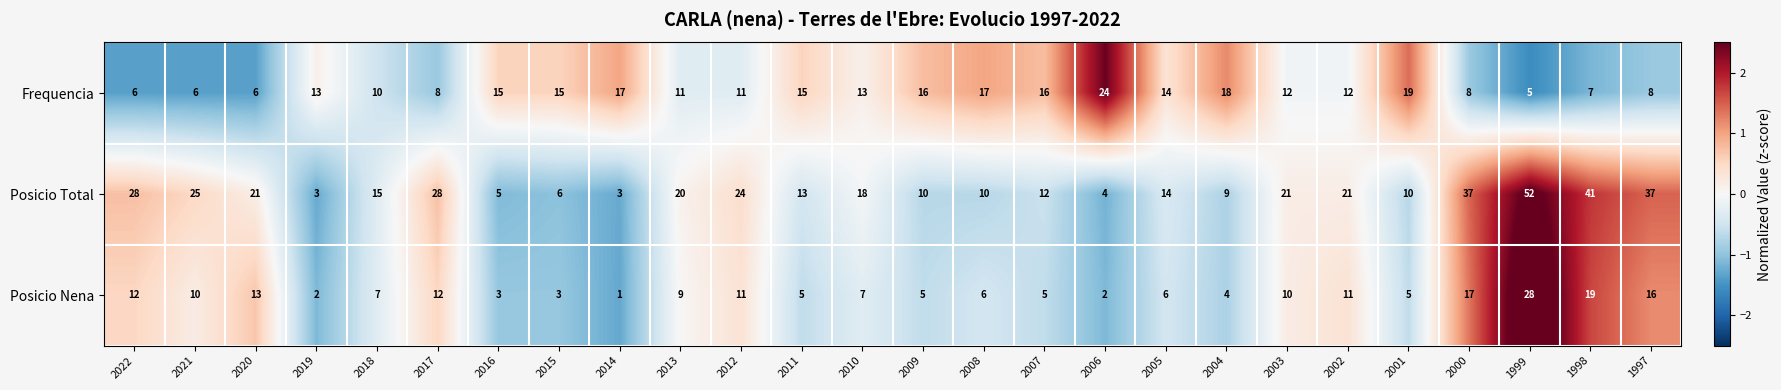

How many series are shown in this chart?

3